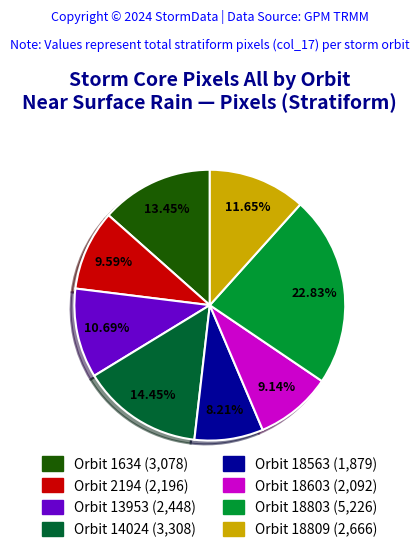

Is there a majority slice in this chart?

No